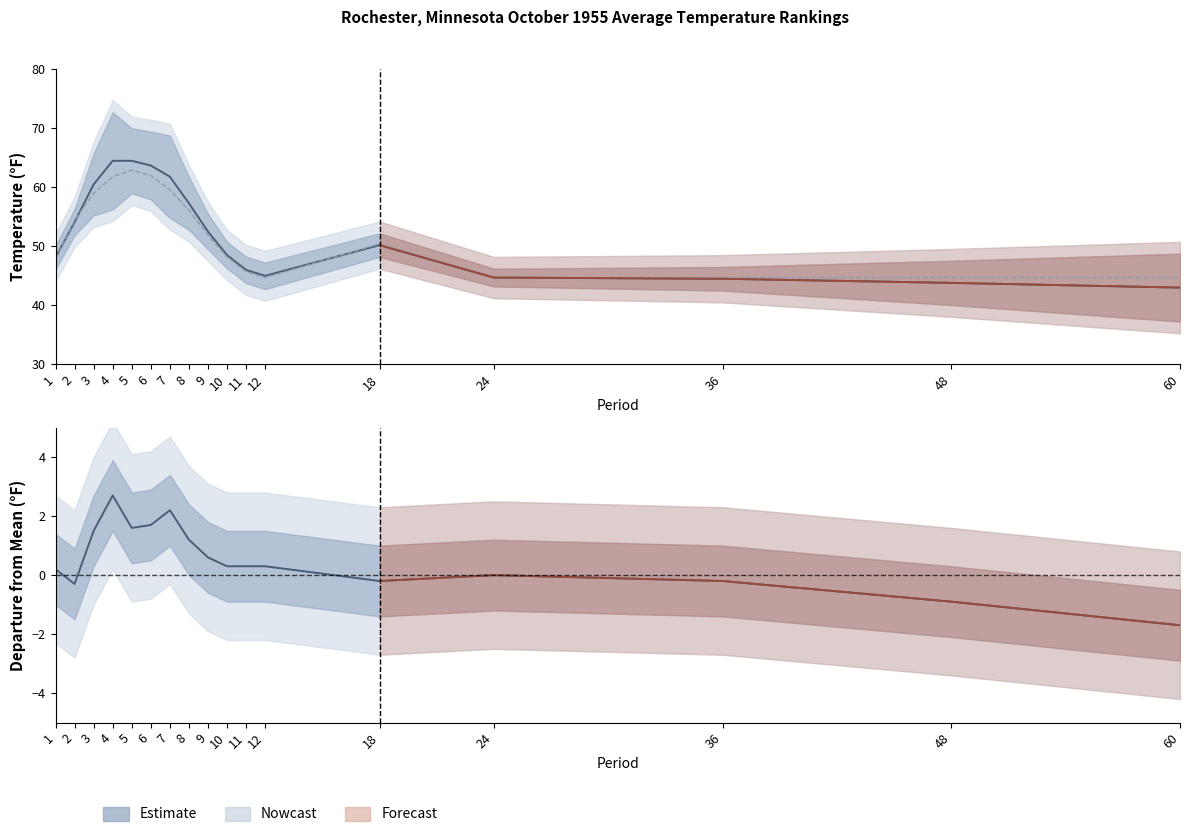

What is the total value across all series at 5?

127.4